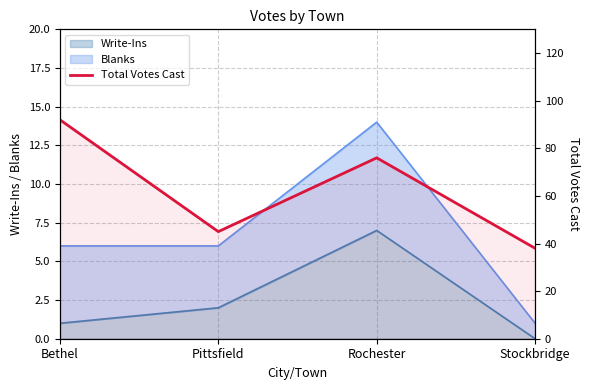

True or false: the data shows 58 at Stockbridge.

False